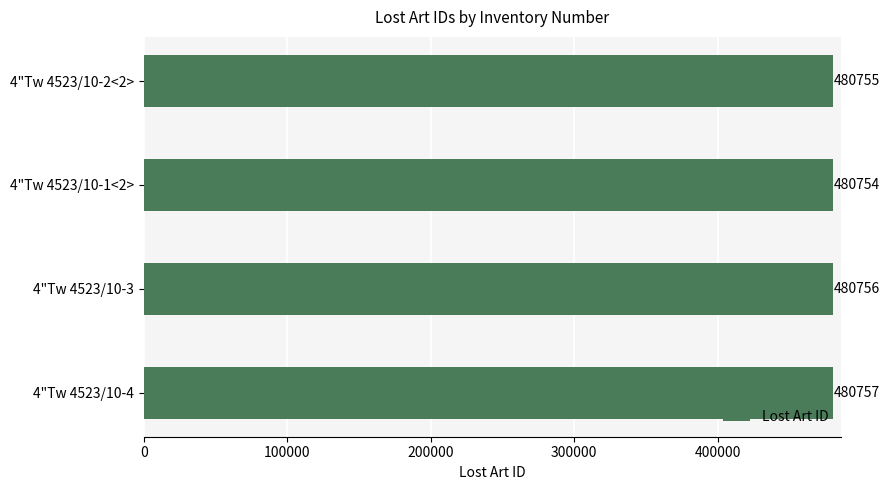

At which label is the value closest to 480755?

4"Tw 4523/10-2<2>